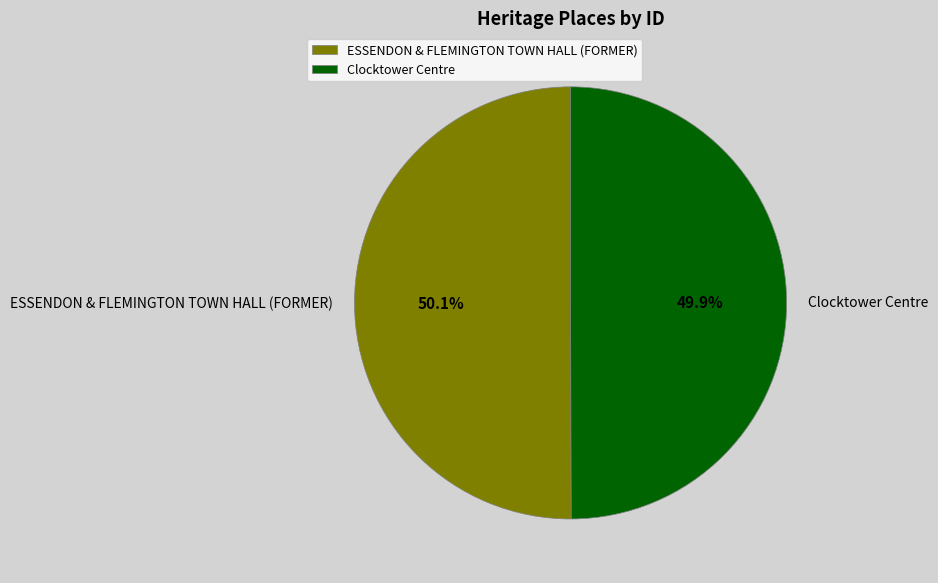

To the nearest percent, what is the average slice percentage?

50%